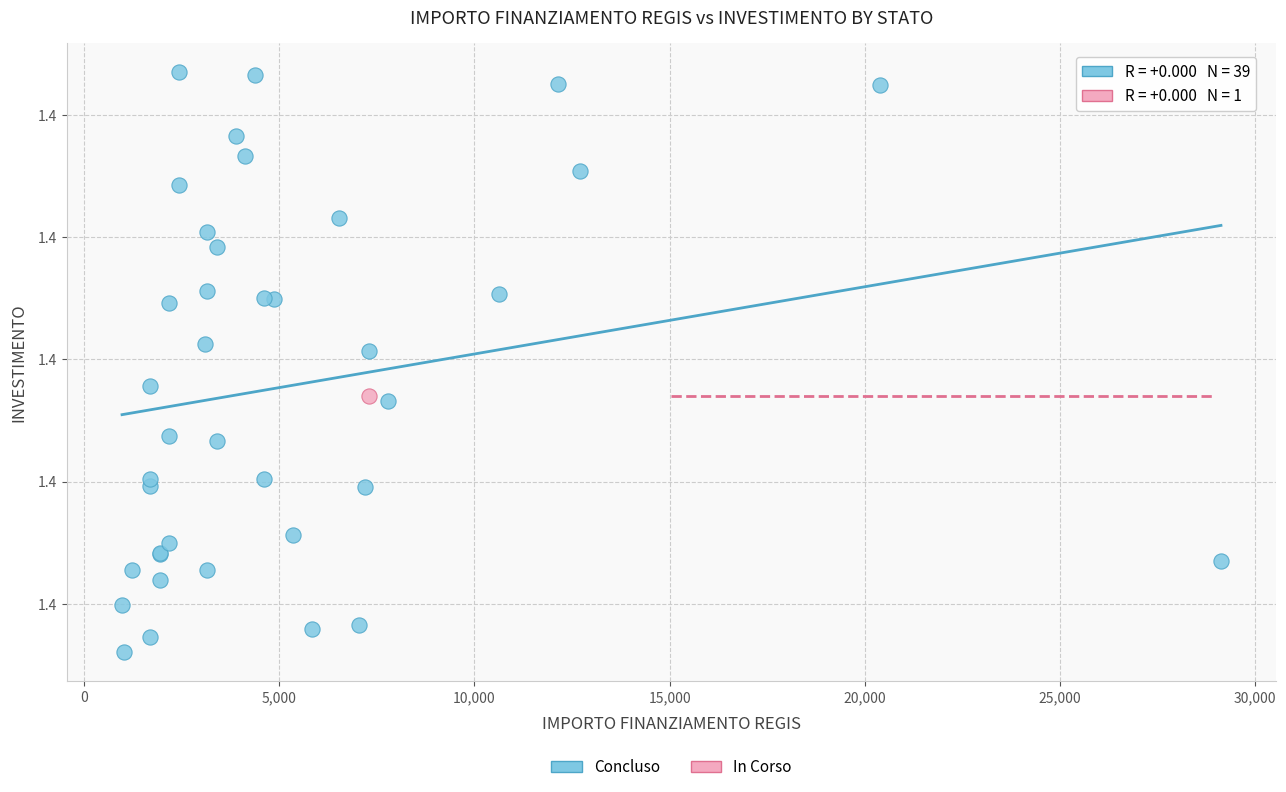

What are all the series names shown in the legend?

Concluso, In Corso